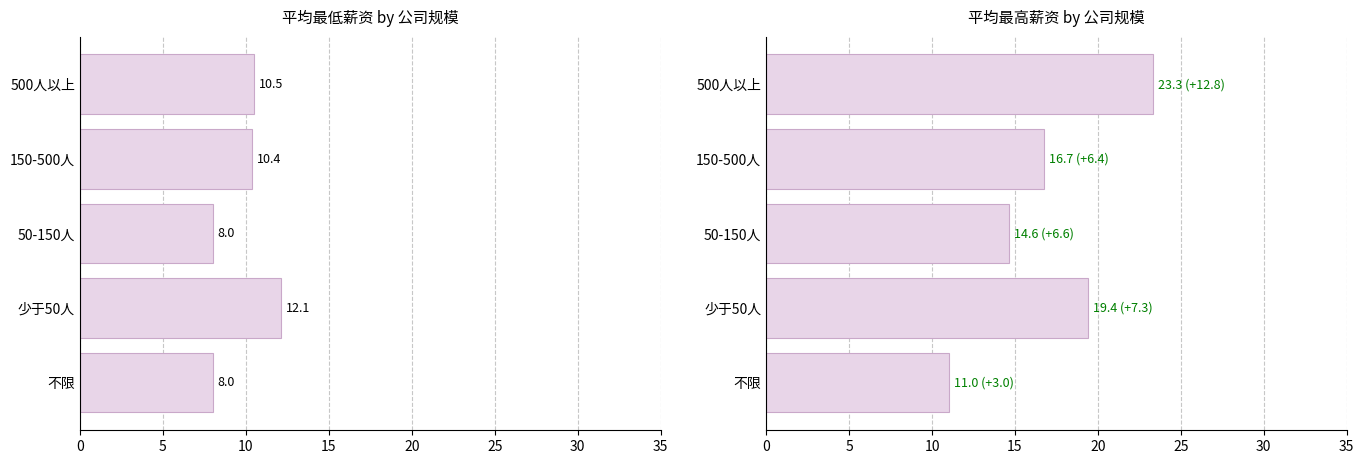

Are the bars horizontal?

Yes